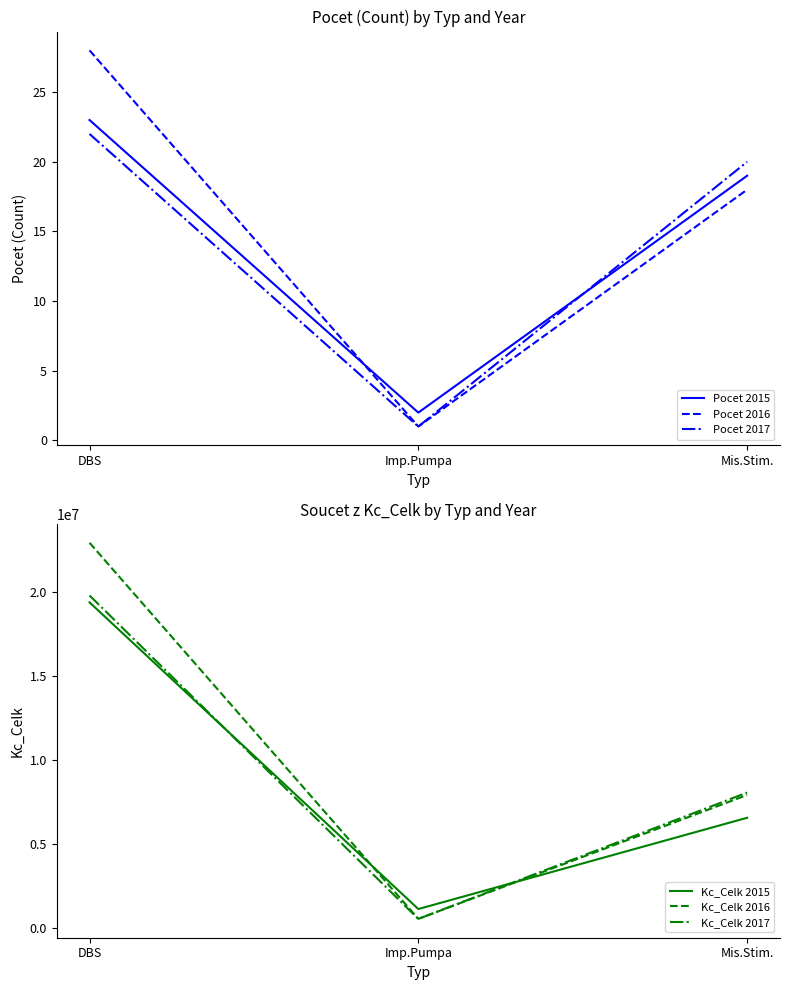

List the labels in order of Pocet 2016 value, smallest first.

Imp.Pumpa, Mis.Stim., DBS